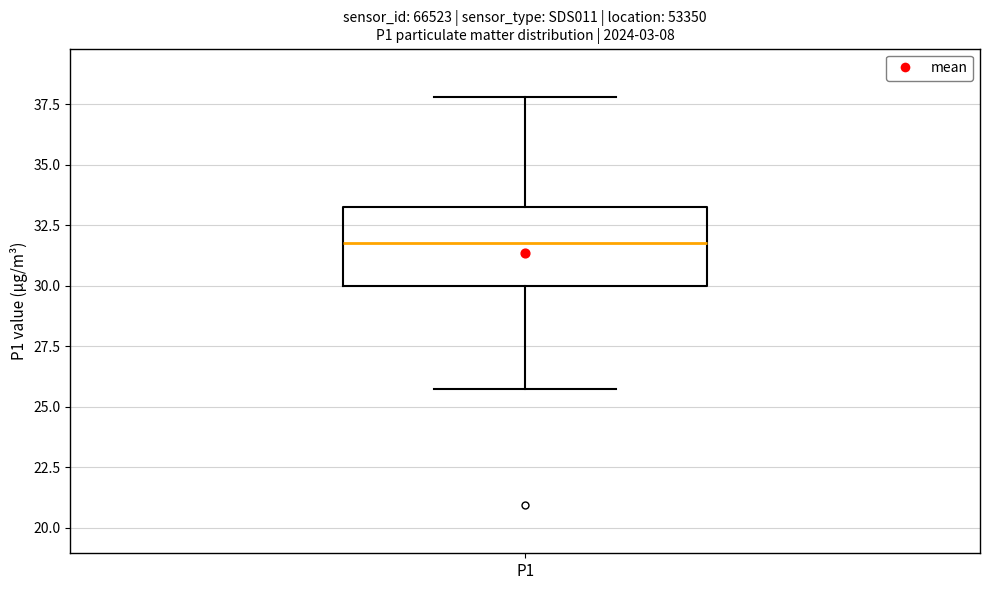

Where does the lower whisker of the box for P1 end on the y-axis? The values are not printed on the chart, so give them approximately, as read against the axis.

25.5